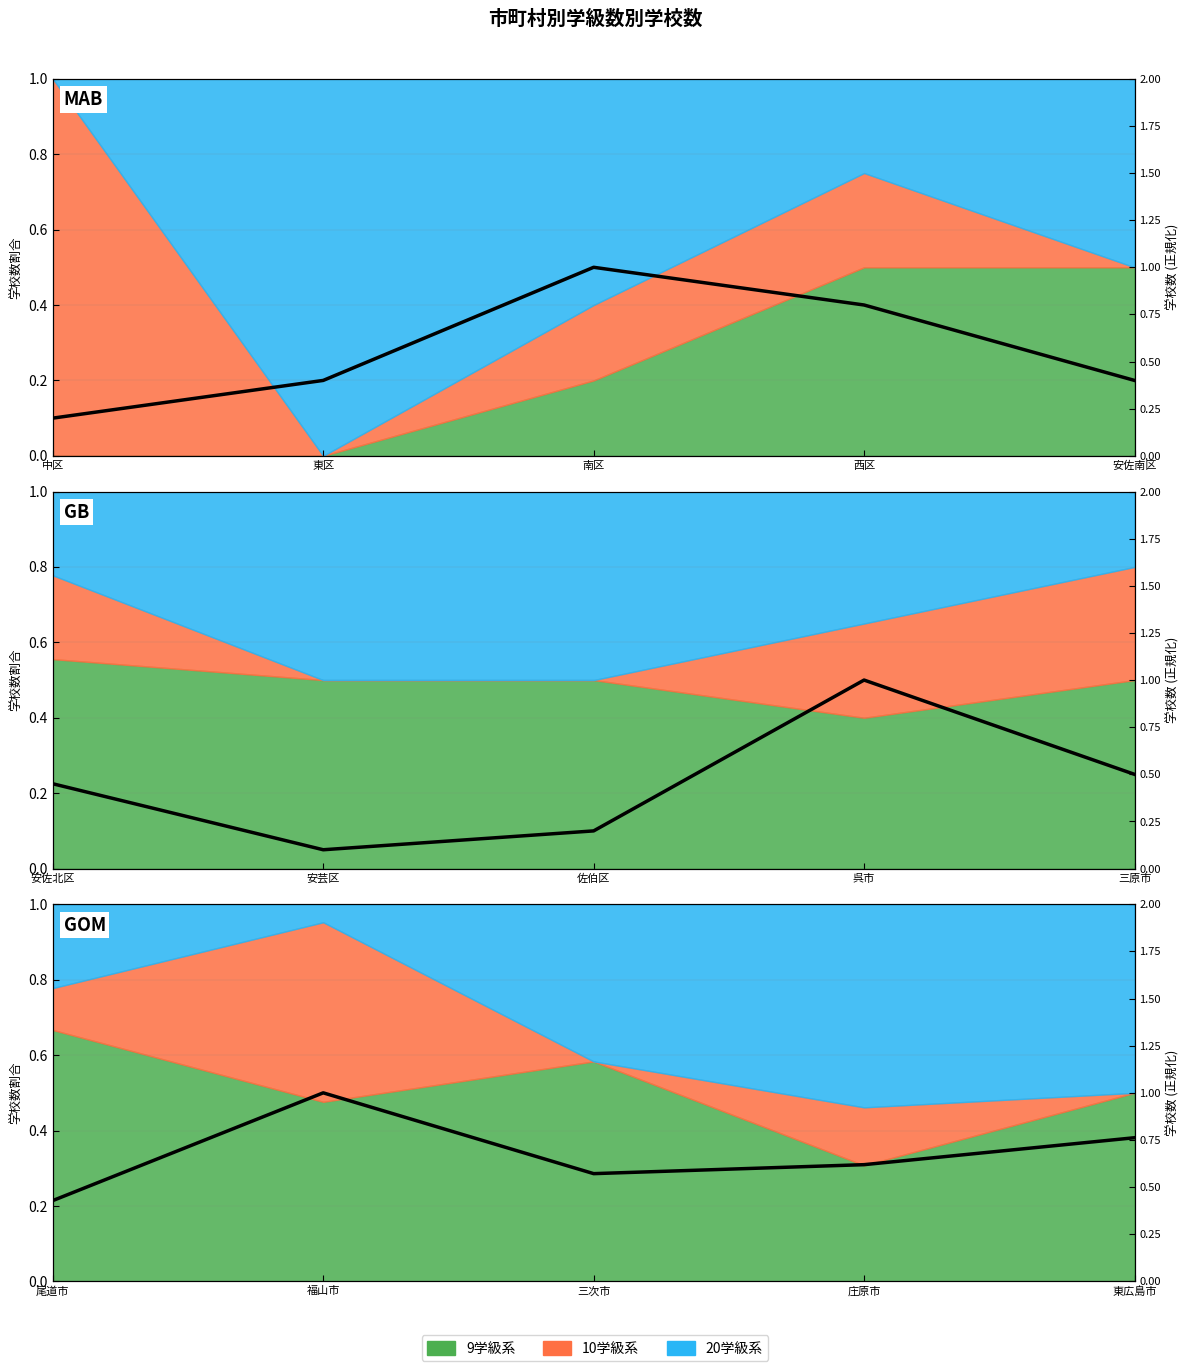

What is the difference between the second highest and minimum values?

0.3